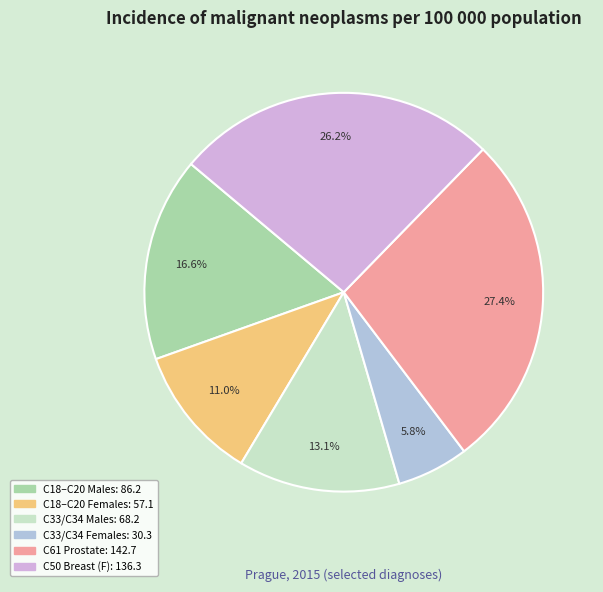

Is there a majority slice in this chart?

No